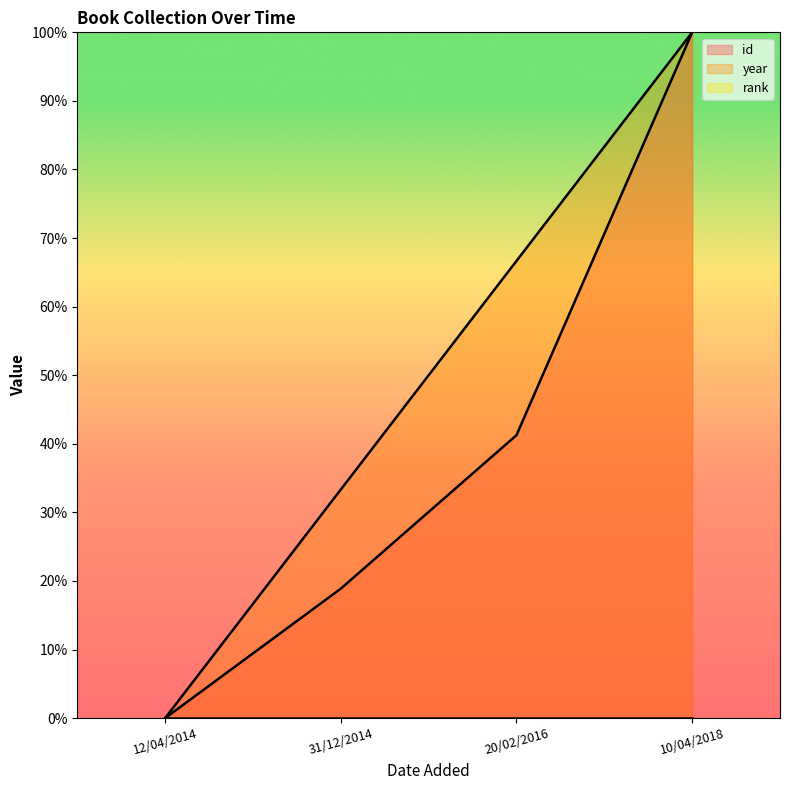

Is it true that id equals 18.9 at 31/12/2014?

True